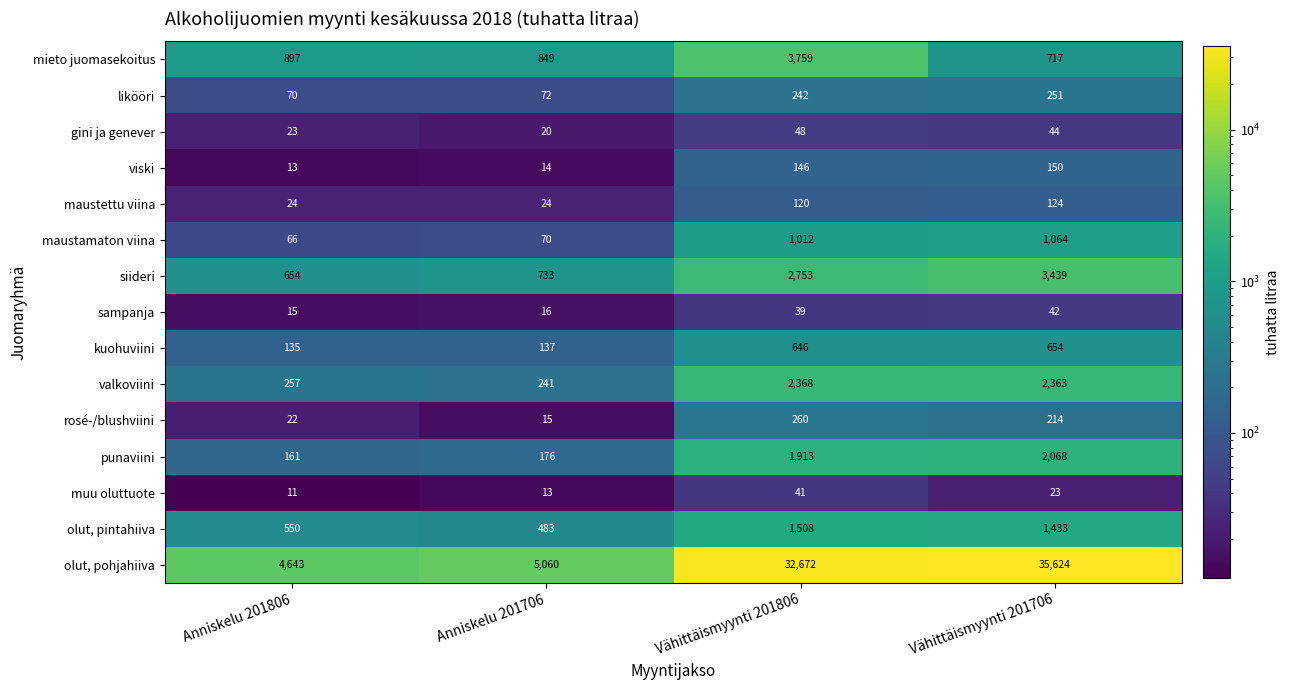

What is the sum of the olut, pohjahiiva values at Vähittäismyynti 201806 and Vähittäismyynti 201706?

68296